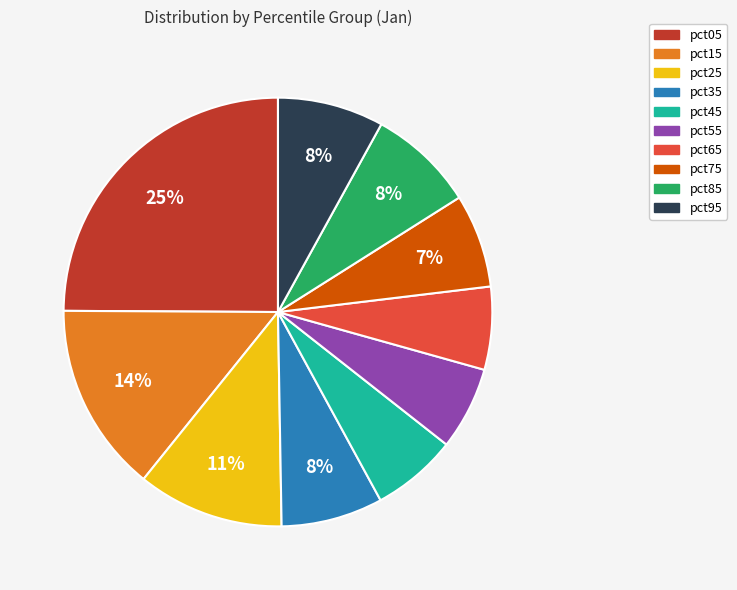

Combined, do pct85 and pct95 account for over 50%?

No